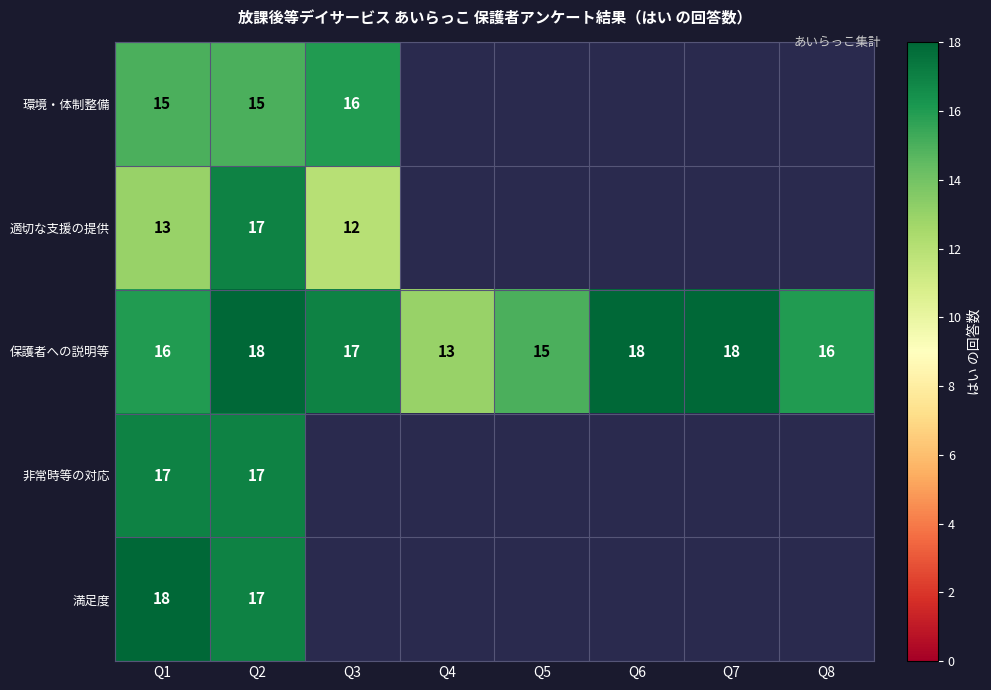

What is the sum of the 保護者への説明等 values at Q6 and Q1?

34